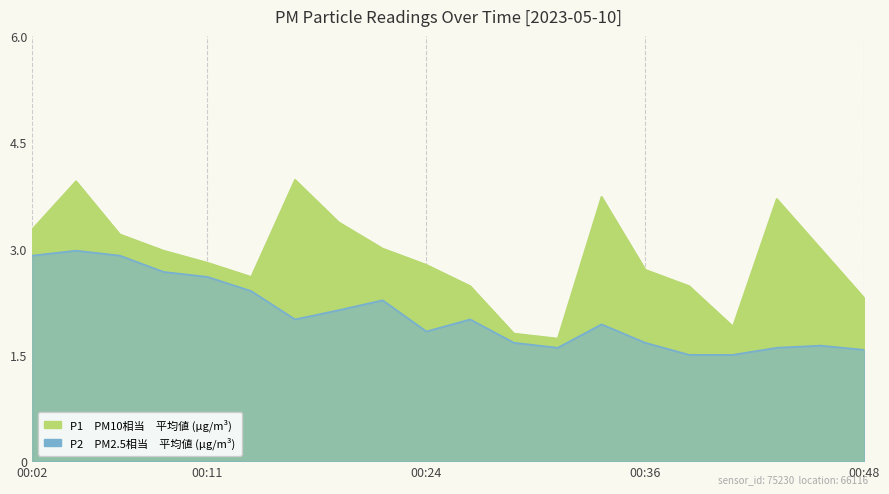

Reading left to right, extract all data points from this chart.

P1: 00:02=3.3	00:04=4.0	00:07=3.2	00:09=3.0	00:11=2.8	00:14=2.6	00:16=4.0	00:19=3.4	00:21=3.0	00:24=2.8	00:26=2.5	00:29=1.8	00:31=1.7	00:34=3.7	00:36=2.7	00:38=2.5	00:41=1.9	00:43=3.7	00:46=3.0	00:48=2.3
P2: 00:02=2.9	00:04=3.0	00:07=2.9	00:09=2.7	00:11=2.6	00:14=2.4	00:16=2.0	00:19=2.1	00:21=2.3	00:24=1.8	00:26=2.0	00:29=1.7	00:31=1.6	00:34=1.9	00:36=1.7	00:38=1.5	00:41=1.5	00:43=1.6	00:46=1.6	00:48=1.6